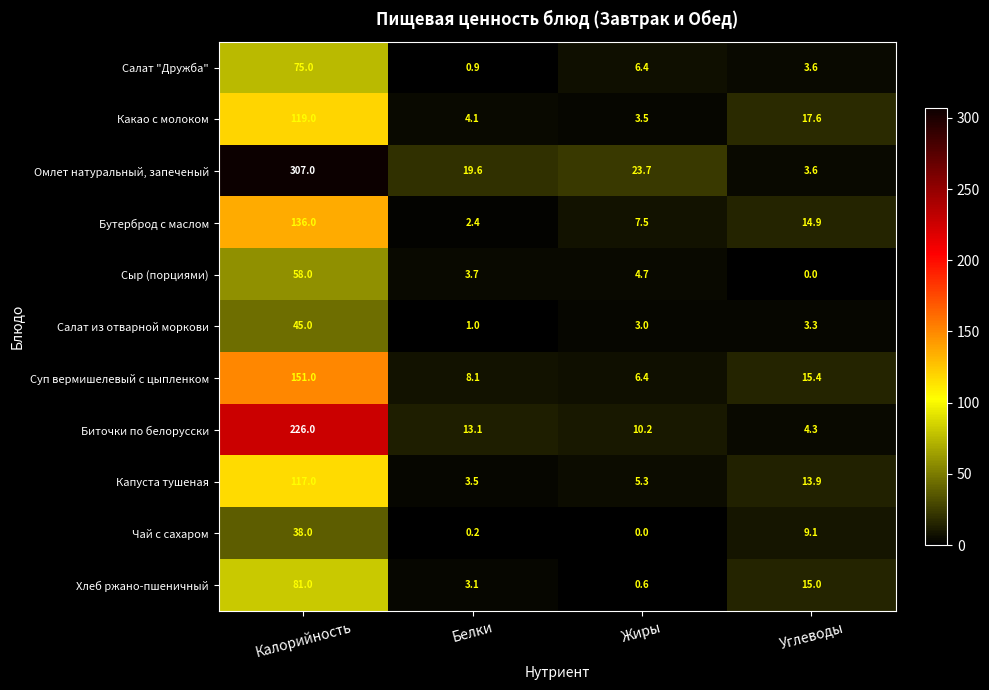

List the series in order of their peak value, highest first.

Омлет натуральный, запеченый, Биточки по белорусски, Суп вермишелевый с цыпленком, Бутерброд с маслом, Какао с молоком, Капуста тушеная, Хлеб ржано-пшеничный, Салат "Дружба", Сыр (порциями), Салат из отварной моркови, Чай с сахаром